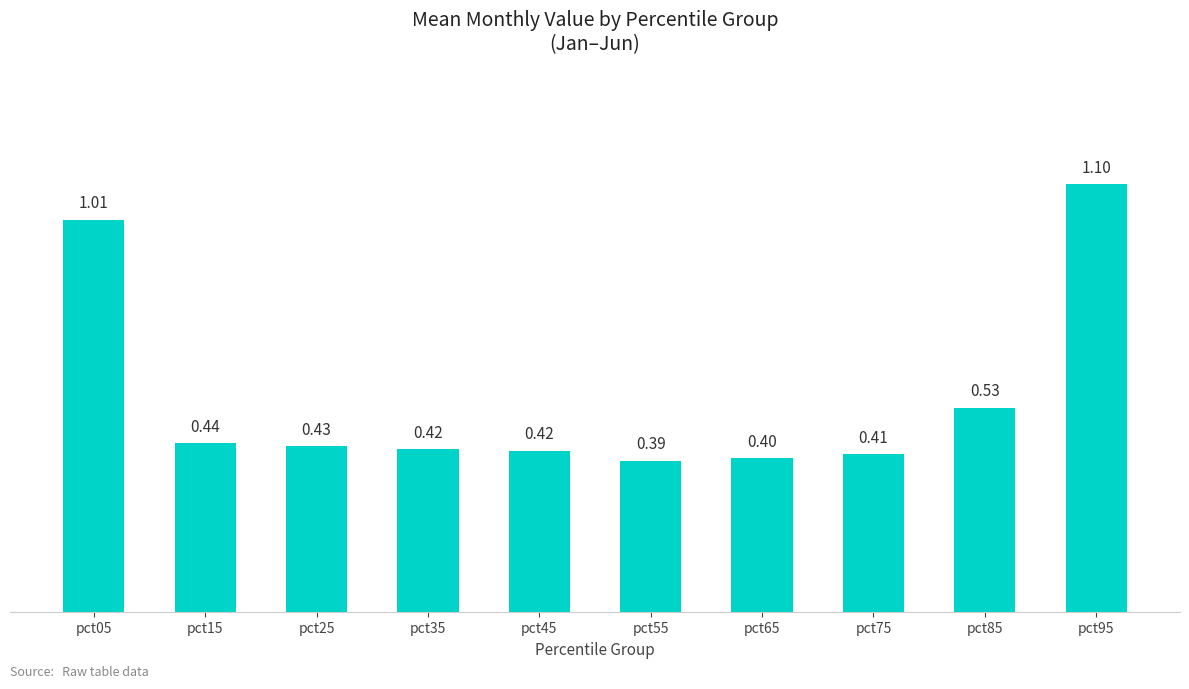

How many bars are there in total?

10